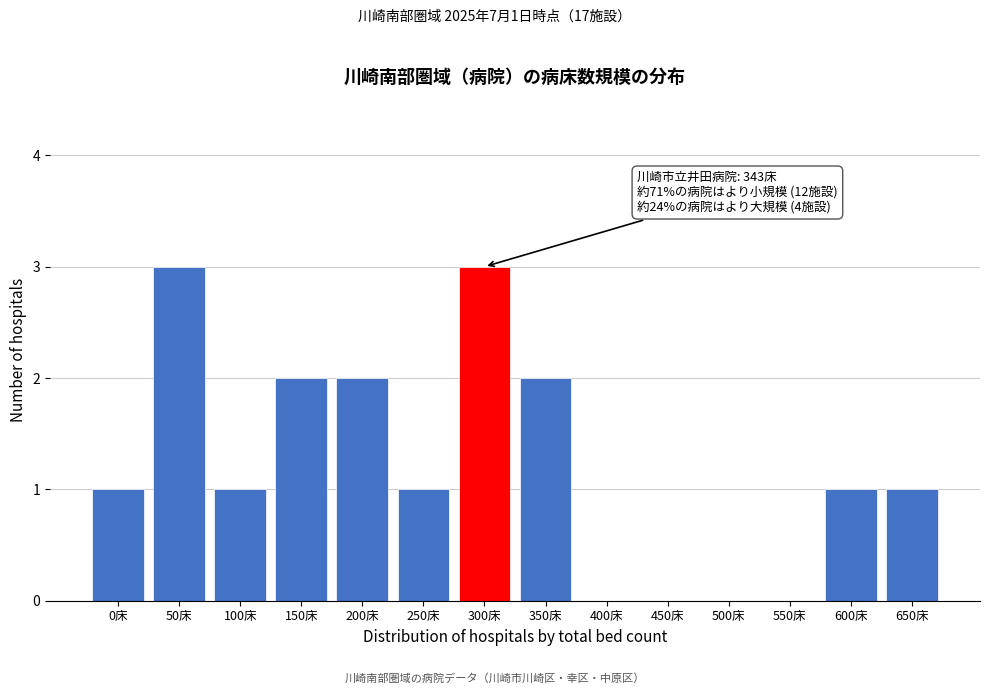

Reading left to right, what are all the values shown in this chart?

0床=1	50床=3	100床=1	150床=2	200床=2	250床=1	300床=3	350床=2	400床=0	450床=0	500床=0	550床=0	600床=1	650床=1